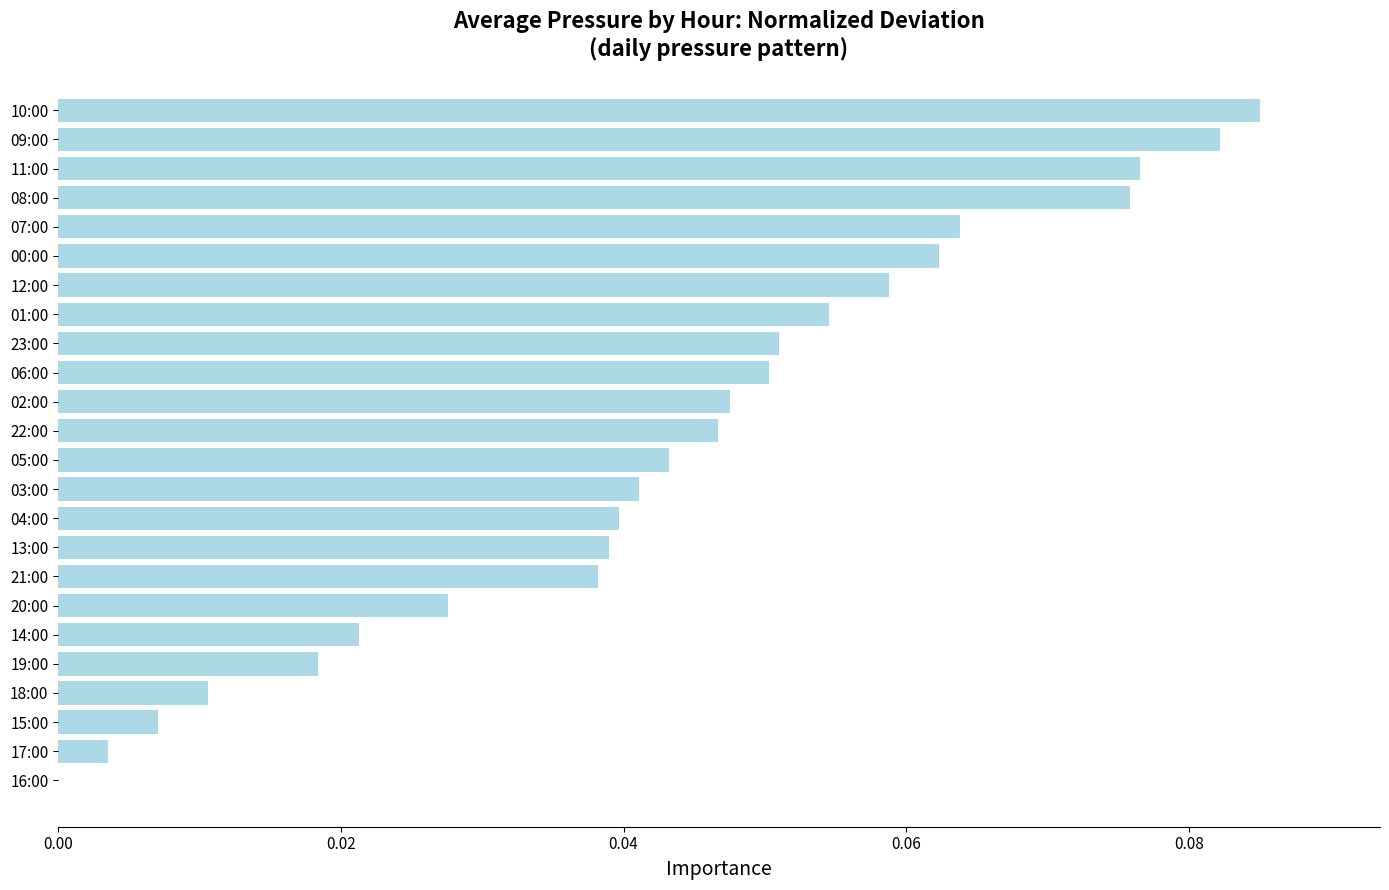

The value at 22:00 is 0.0. True or false?

True